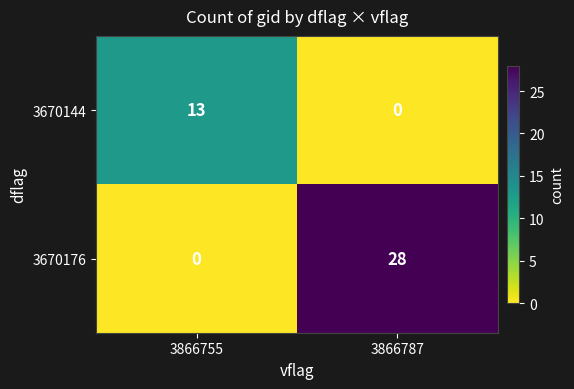

Which series changed the most between 3866755 and 3866787?

3670176